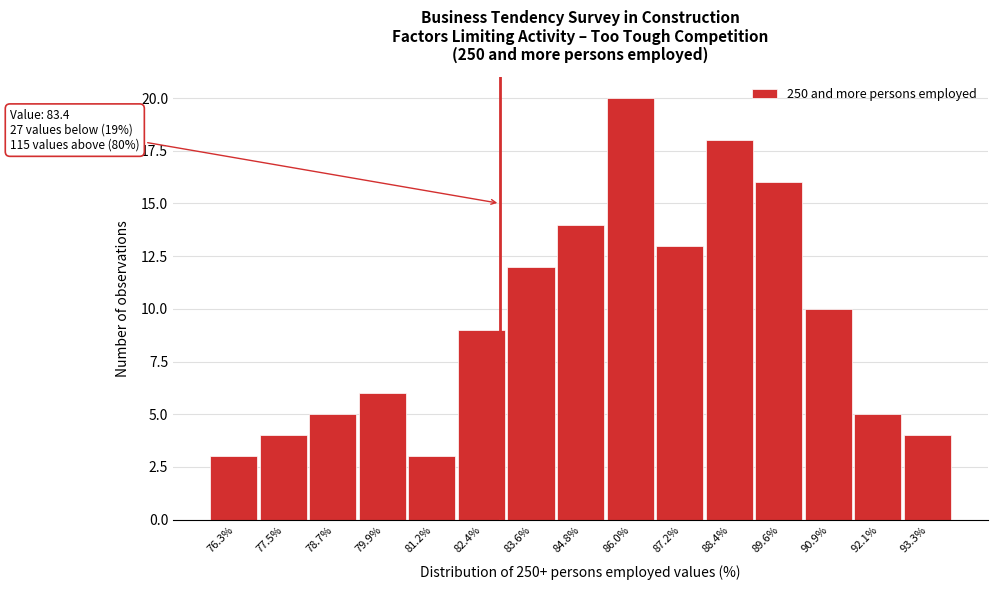

Reading right to left, list all the values displayed in this chart.

4	5	10	16	18	13	20	14	12	9	3	6	5	4	3